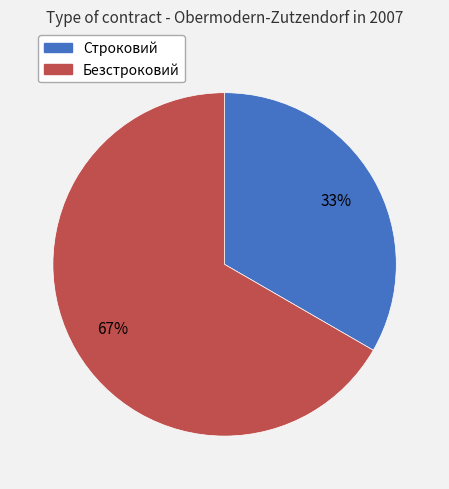

Combined, do Строковий and Безстроковий account for over 50%?

Yes